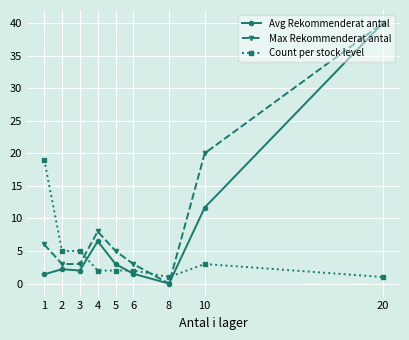

Which series has the largest total across all categories?

Max Rekommenderat antal